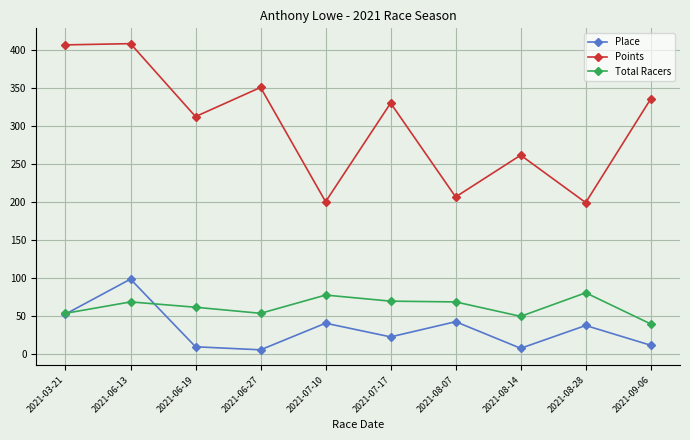

What is the total value across all series at 2021-06-13?

576.7